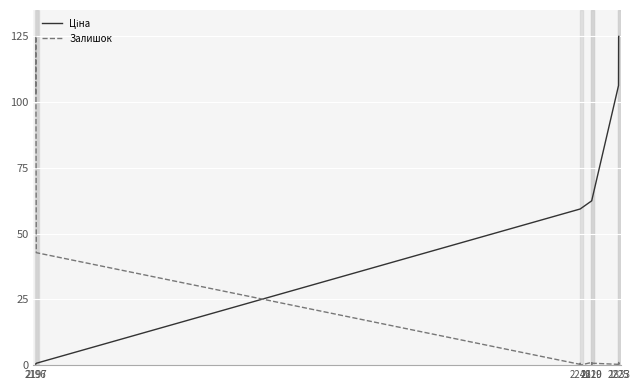

What is the greatest value displayed?

125.0